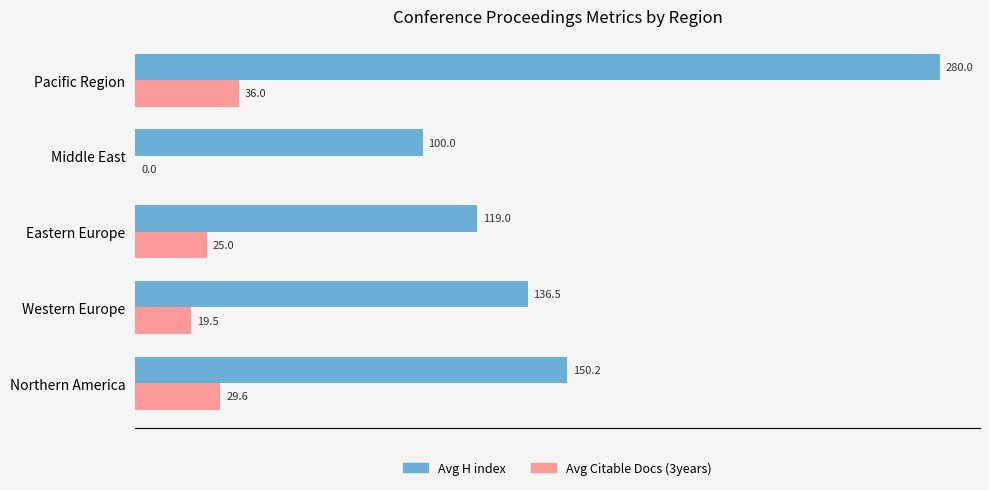

Which category has the highest value in the Avg H index series?

Pacific Region